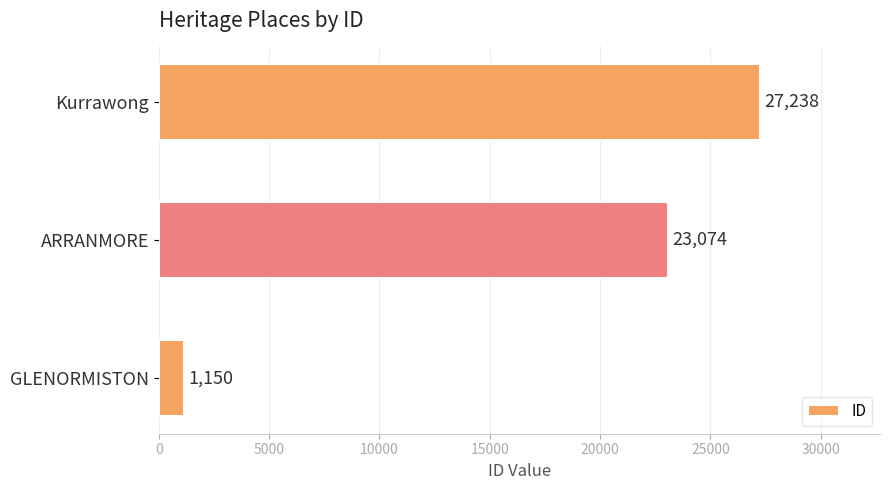

Reading top to bottom, what are all the values shown in this chart?

Kurrawong=27238	ARRANMORE=23074	GLENORMISTON=1150